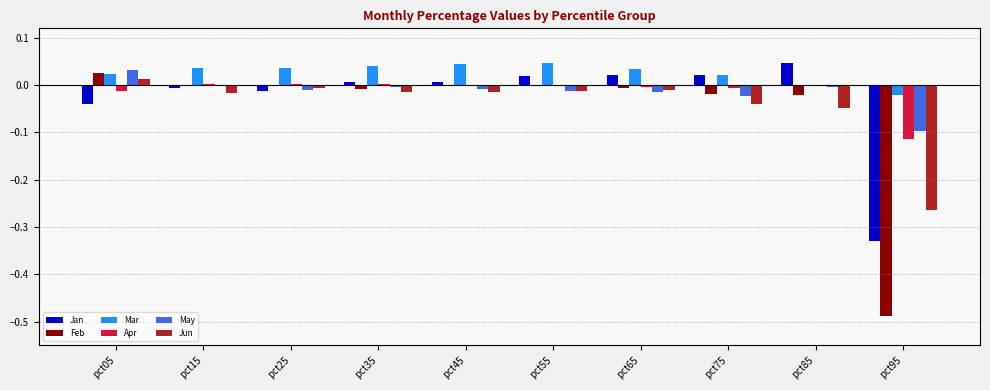

The Jun series shows -0.0 at pct15. True or false?

True